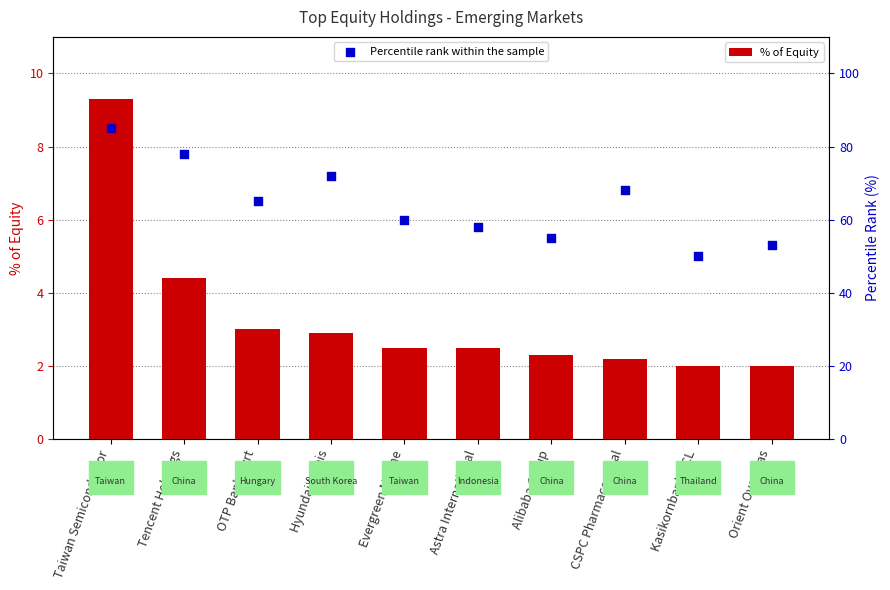

At which category is the sum across all series the highest?

Taiwan Semiconductor